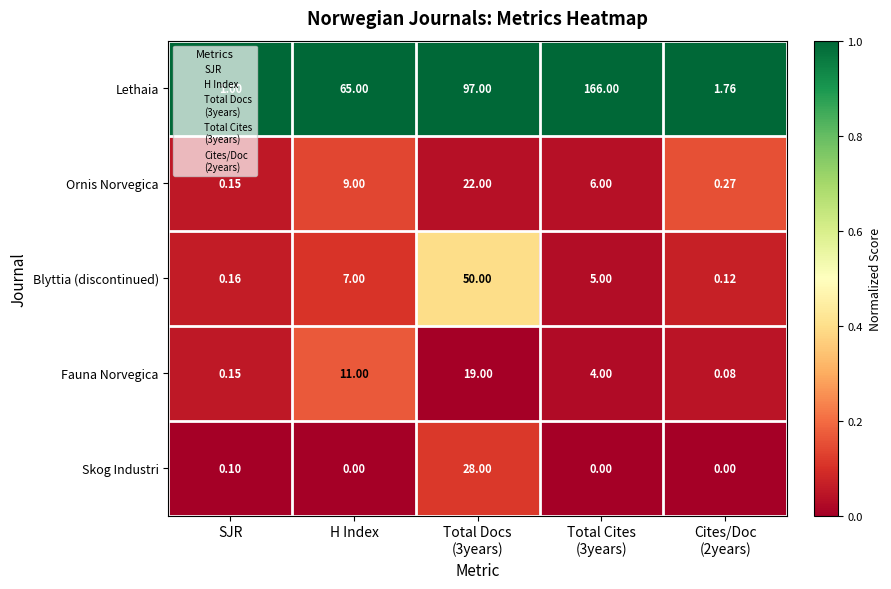

Which series has the largest range (max minus min)?

Lethaia